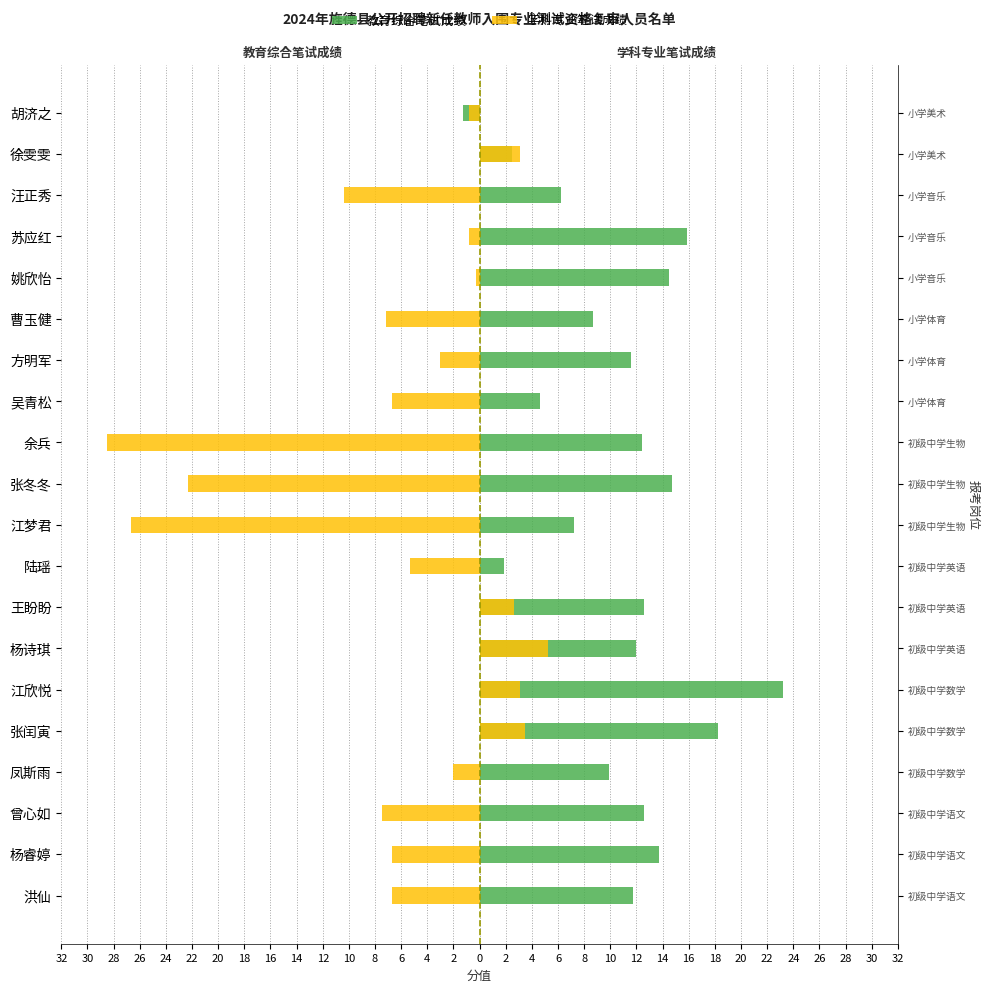

At how many categories does at least one series exceed -25?

20